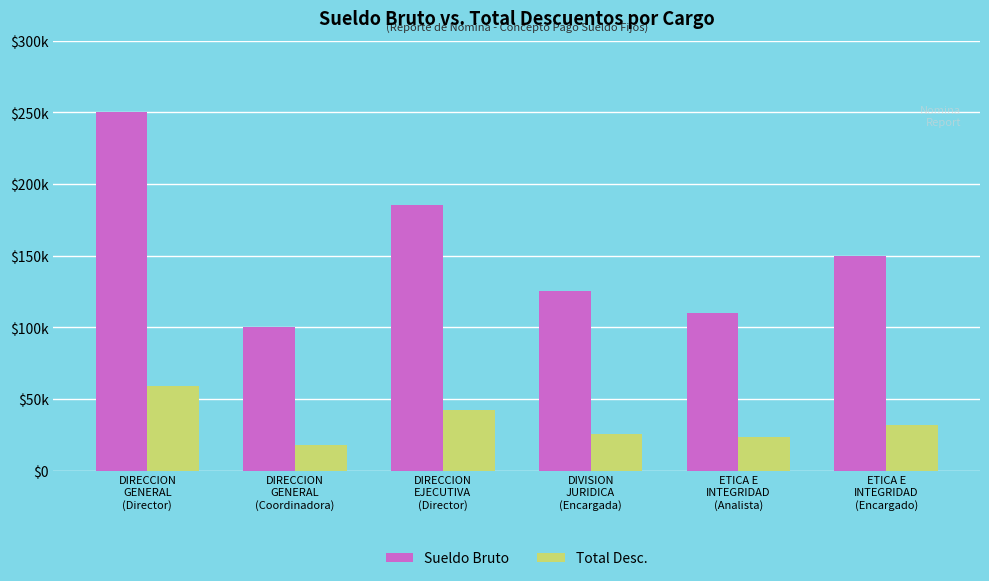

The Sueldo Bruto series shows 67989.5 at ETICA E
INTEGRIDAD
(Analista). True or false?

False